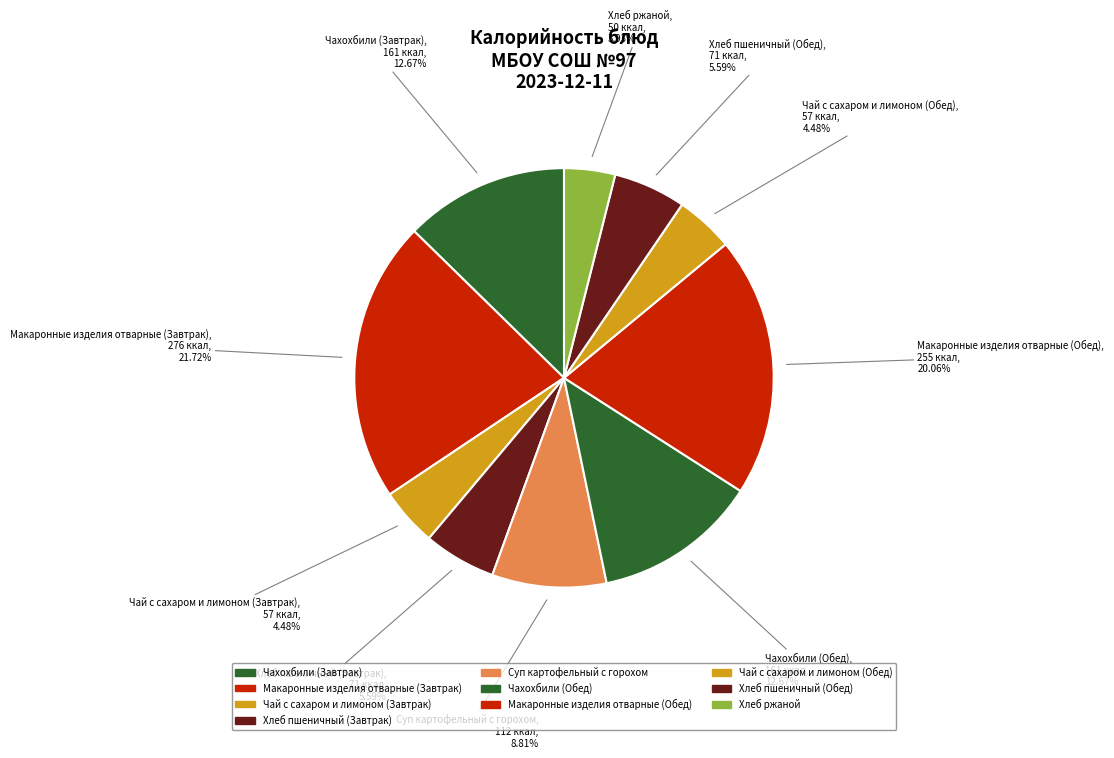

How many slices are in this pie chart?

10